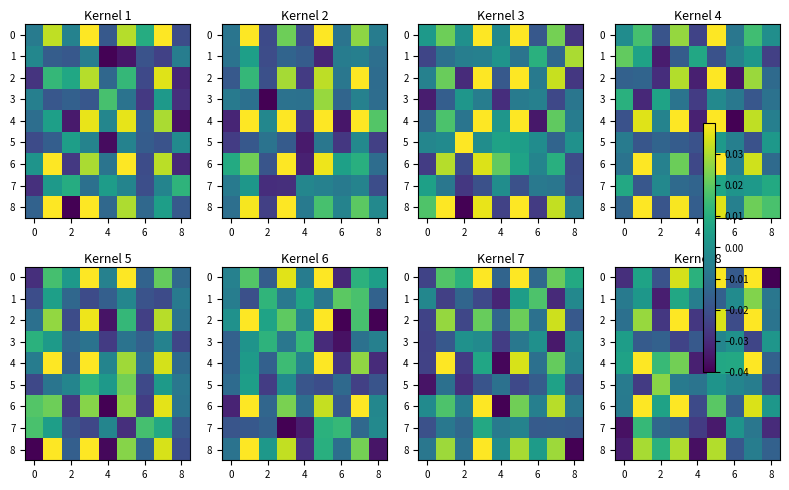

How many negative values does the 2 series have?

5